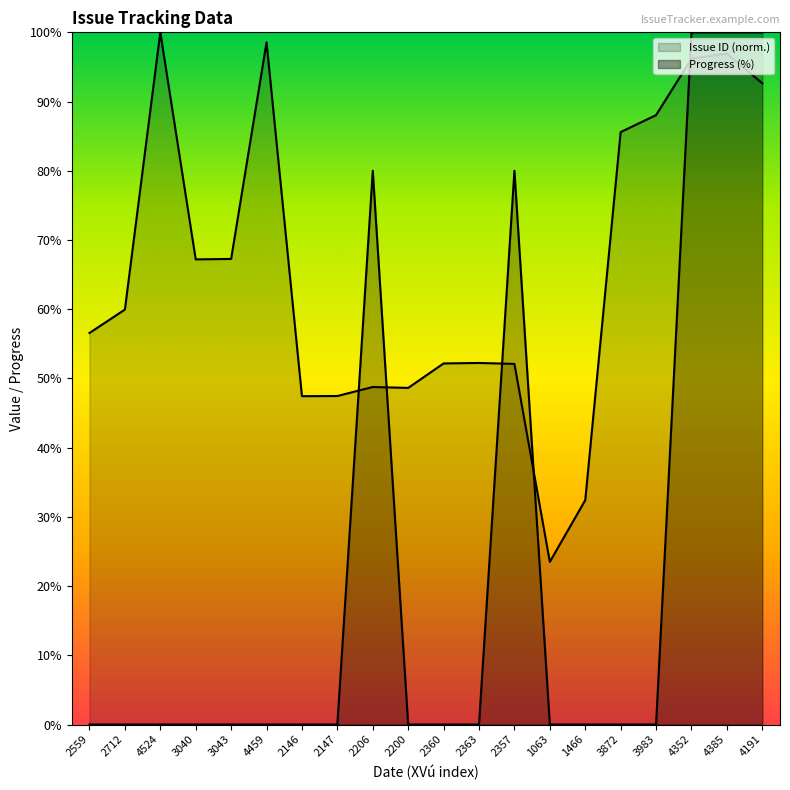

Count the number of categories in the chart.

20